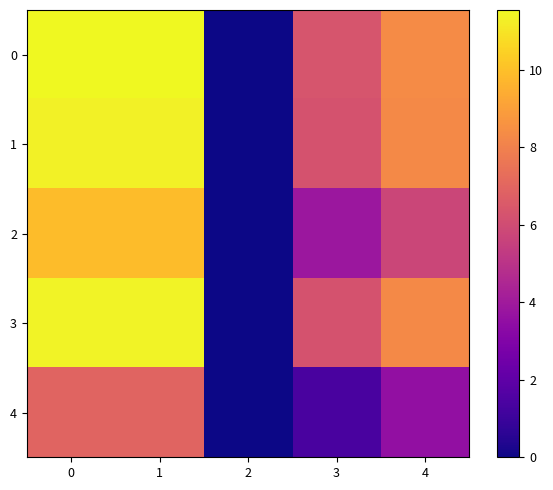

What is the difference between the highest and lowest values at 1?

4.6